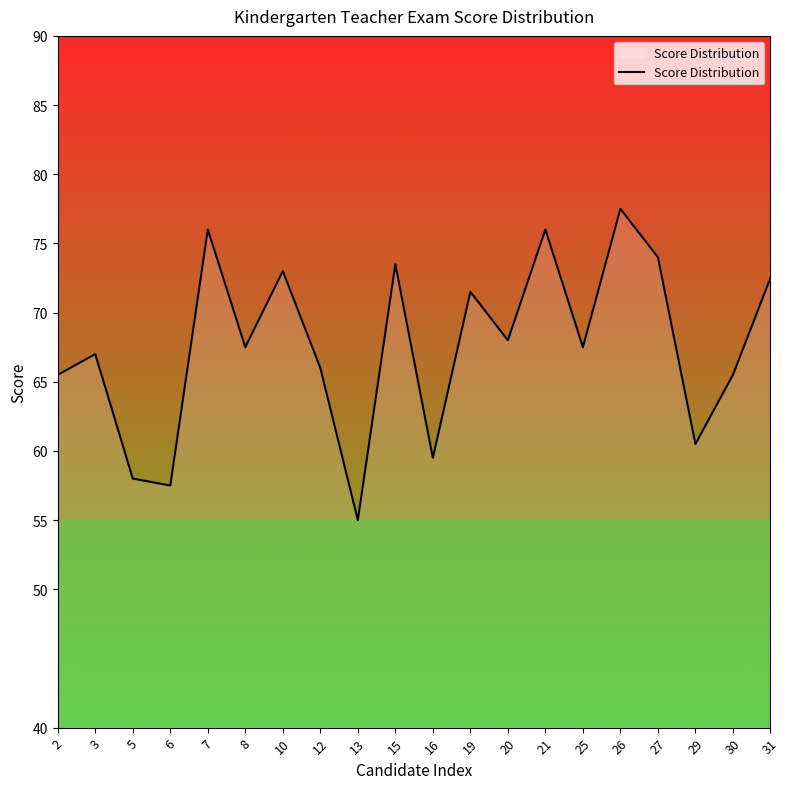

At which category does the chart reach its minimum across all series?

13